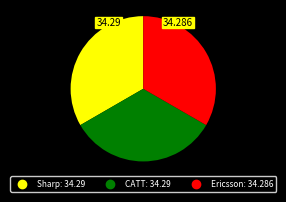

Is CATT the majority of the pie?

No